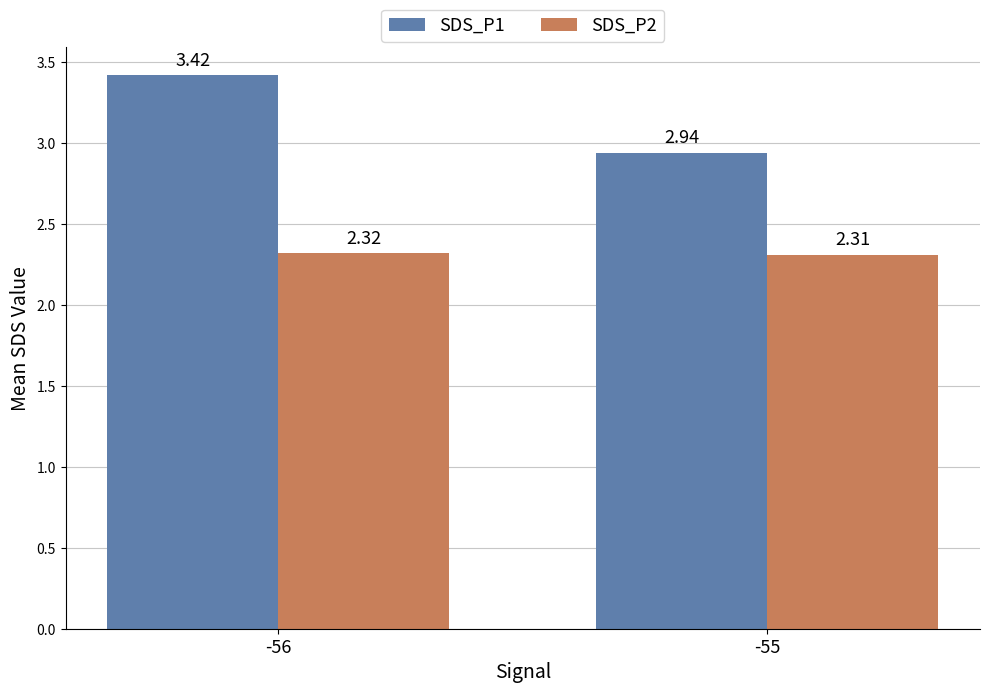

What is the average value of the SDS_P1 series?

3.2